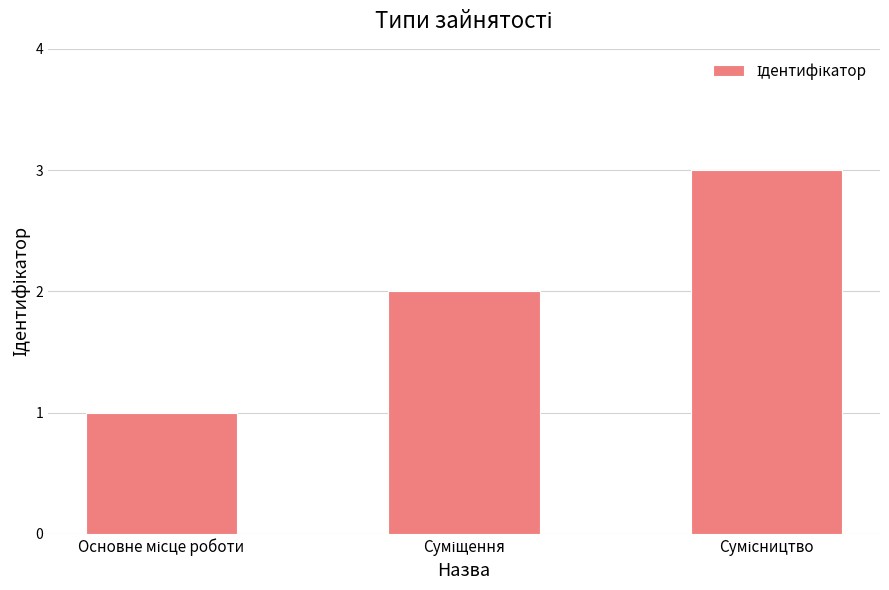

What is the greatest value displayed?

3